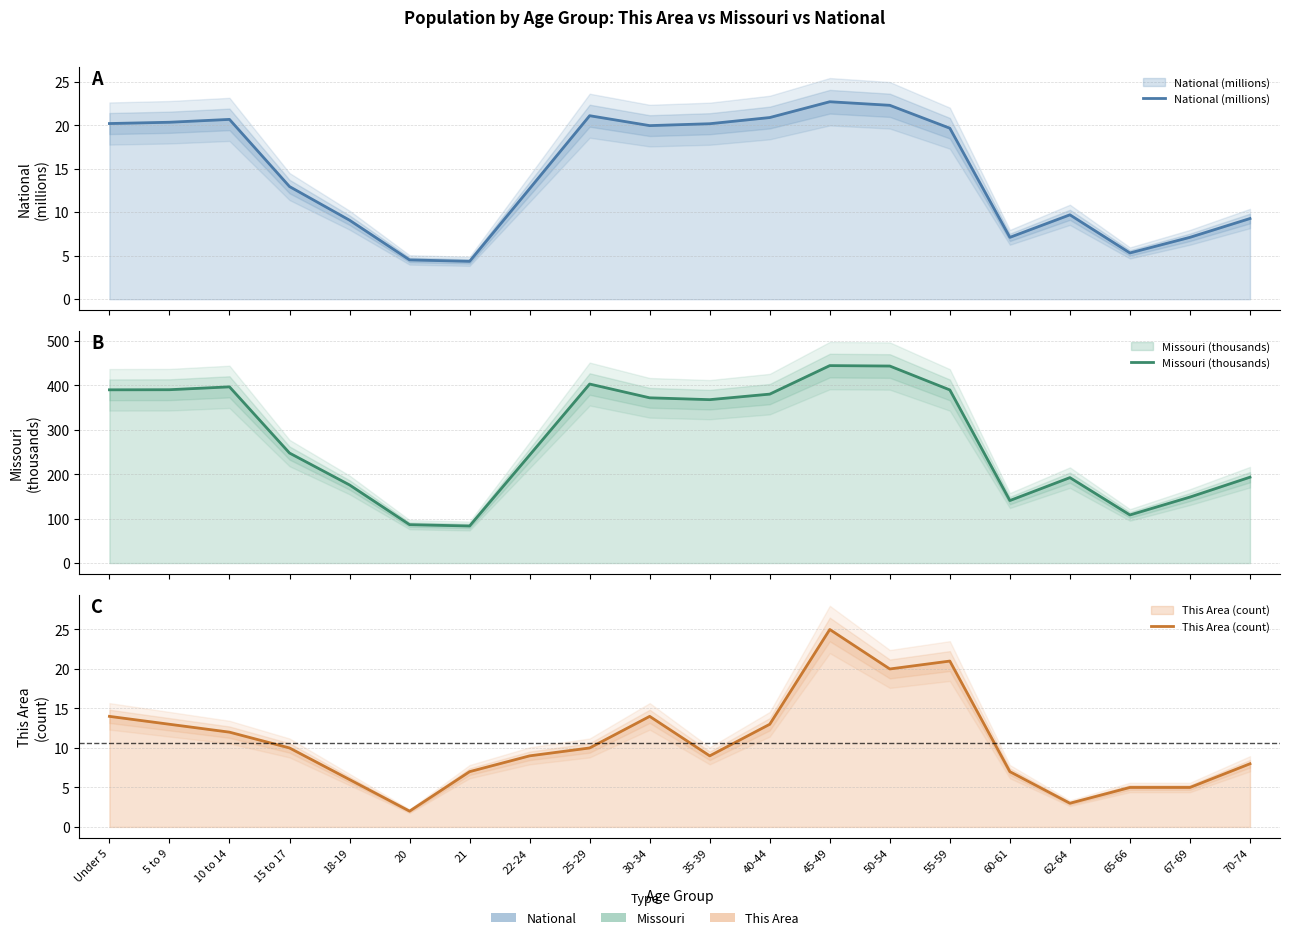

How many interior local valleys does the Missouri (thousands) series have?

4